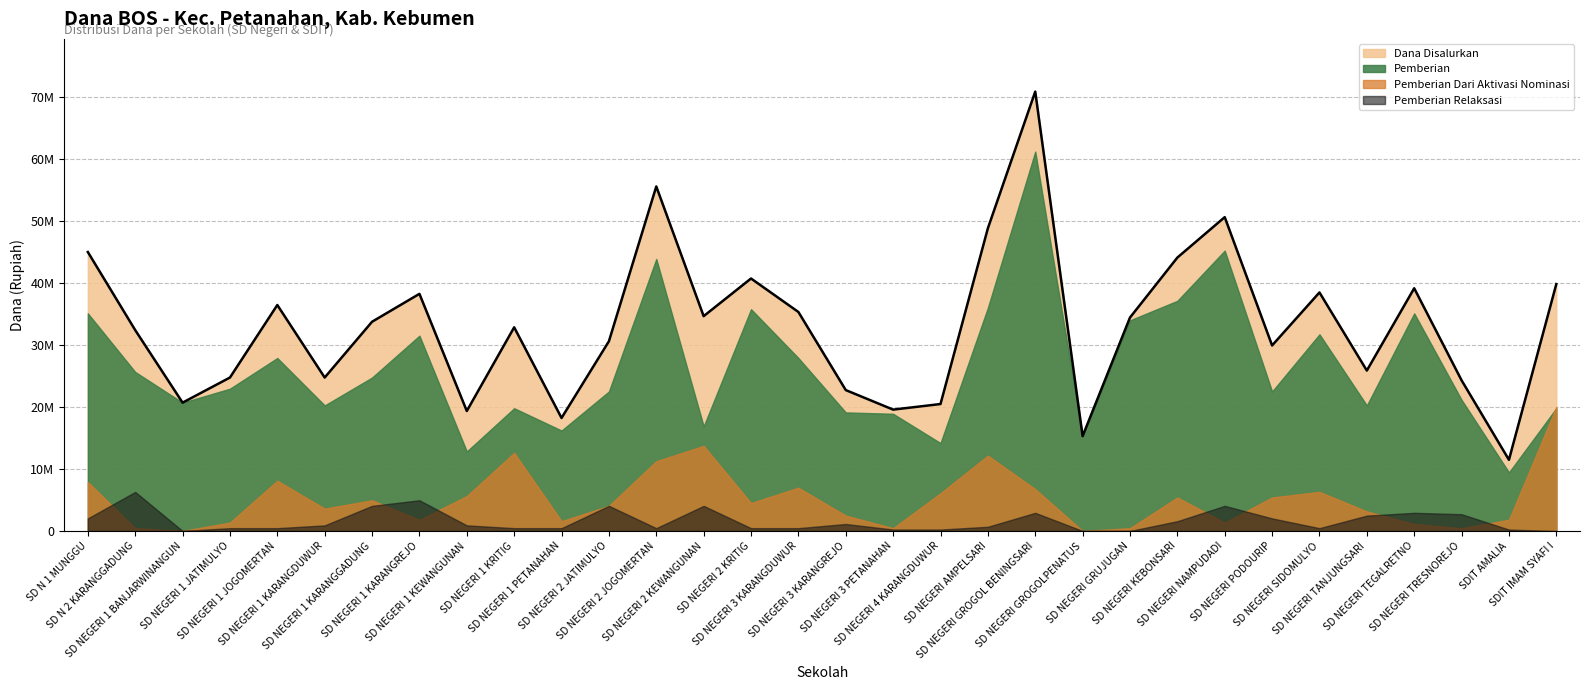

Rank the series by their maximum value, from highest to lowest.

Dana Disalurkan, Pemberian, Pemberian Dari Aktivasi Nominasi, Pemberian Relaksasi